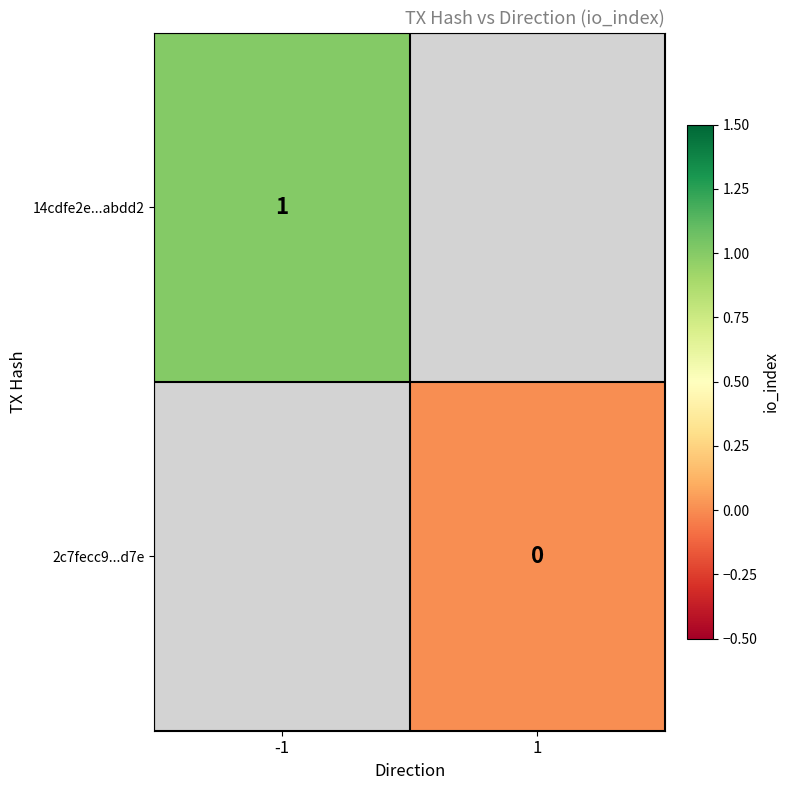

Is the value of 14cdfe2e...abdd2 at -1 greater than the value of 2c7fecc9...d7e at 1?

Yes